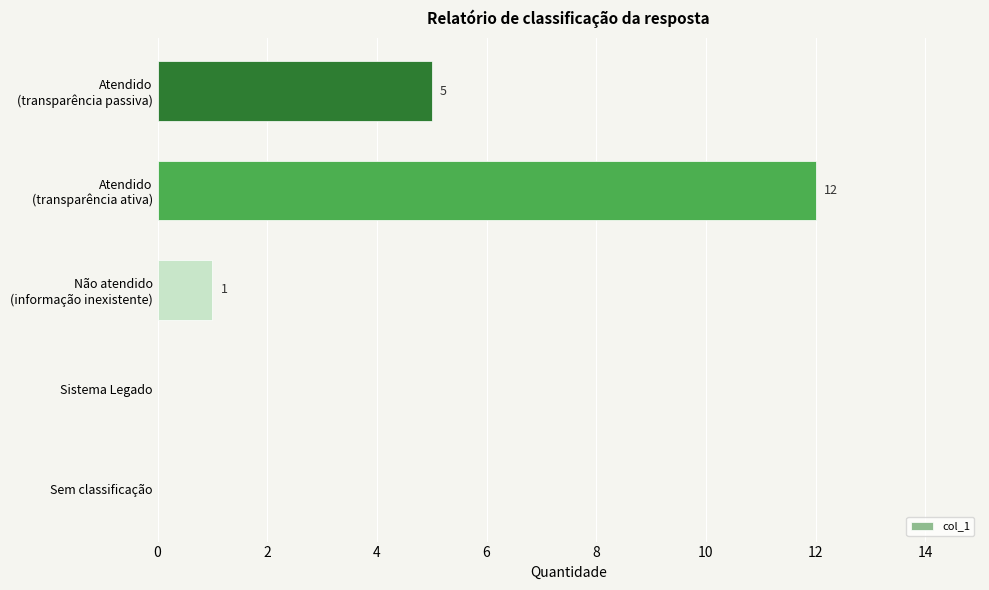

What is the sum of all values?

18